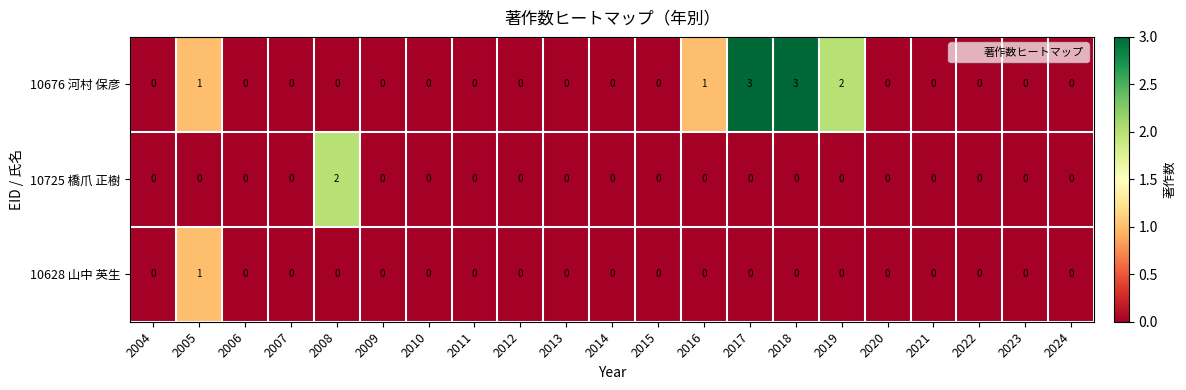

Which series changed the most between 2008 and 2021?

10725 橋爪 正樹